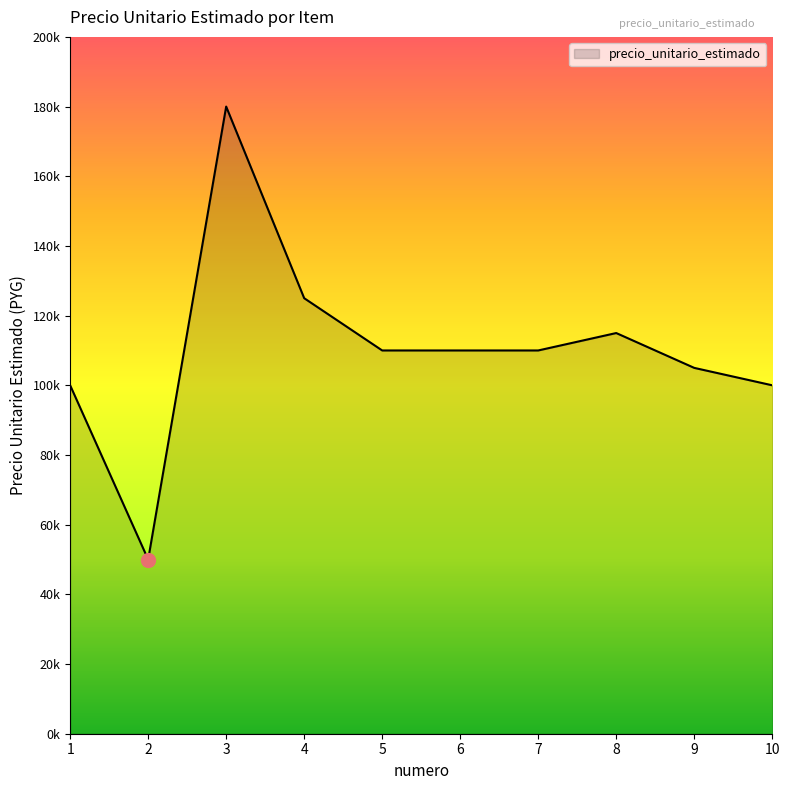

Does the chart display data point markers on the line(s)?

No